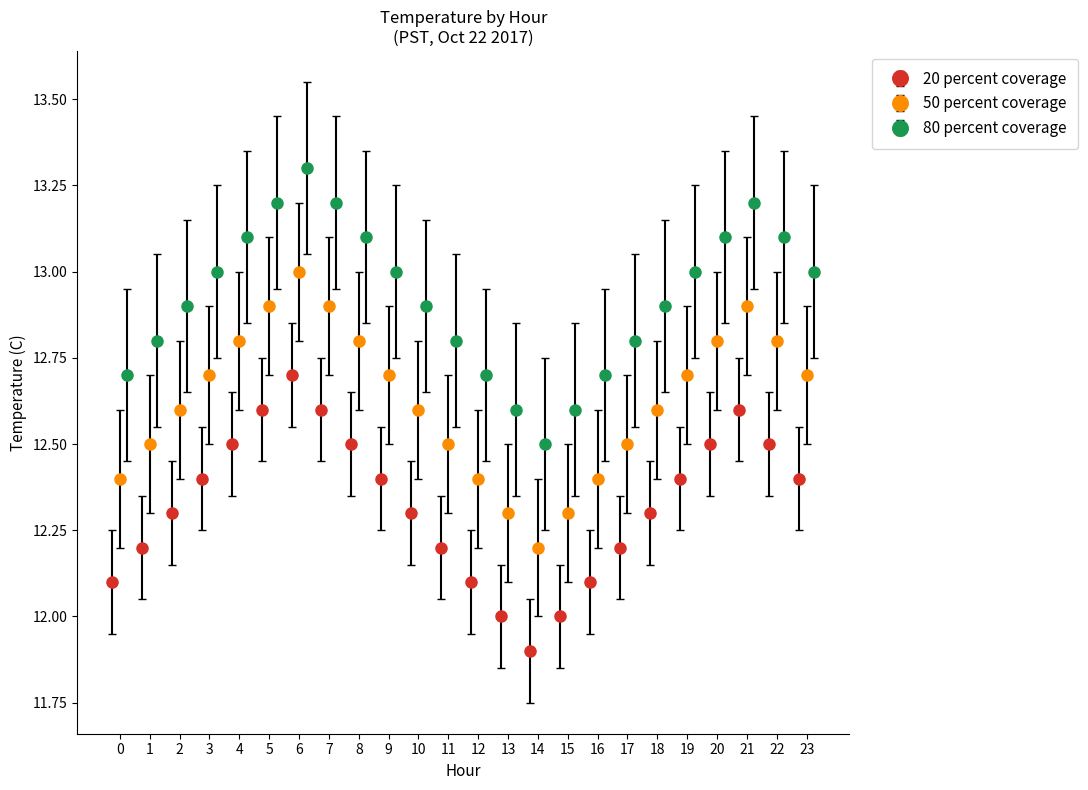

The value of 20 percent coverage at 3 is 6.8. True or false?

False